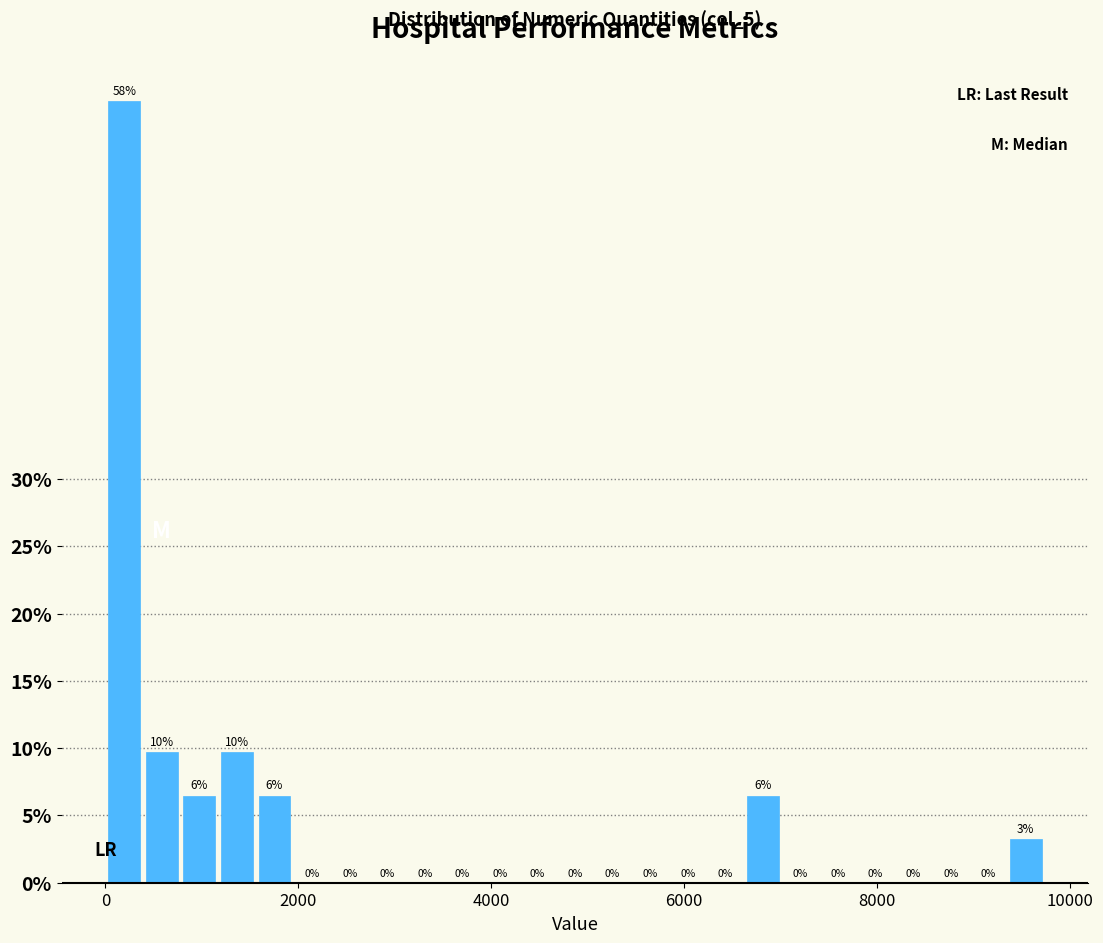

Read against the x-axis, roughly where is the centre of the tallest bar?

200